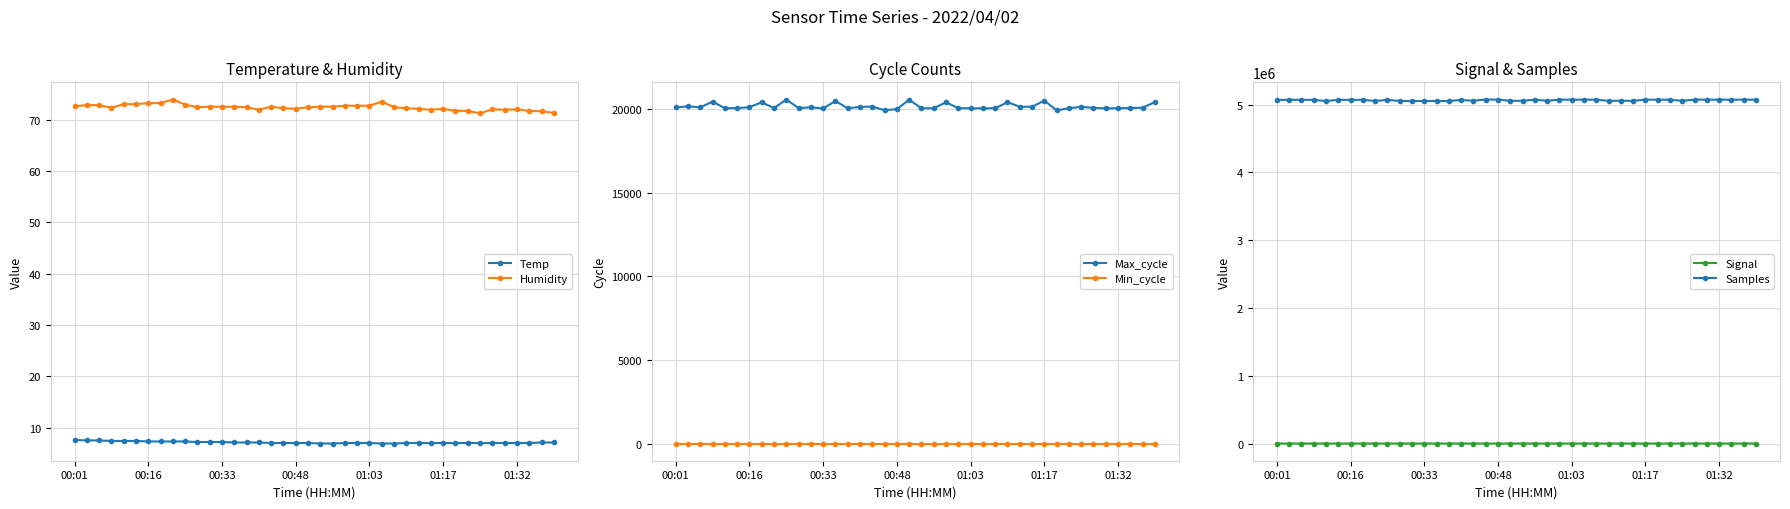

What are all the series names shown in the legend?

Temp, Humidity, Max_cycle, Min_cycle, Signal, Samples